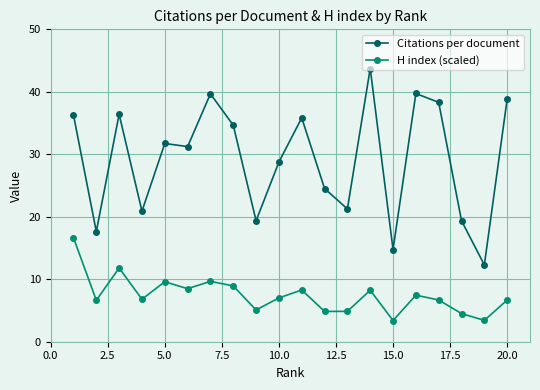

Rank the series by their average value, from highest to lowest.

Citations per document, H index (scaled)